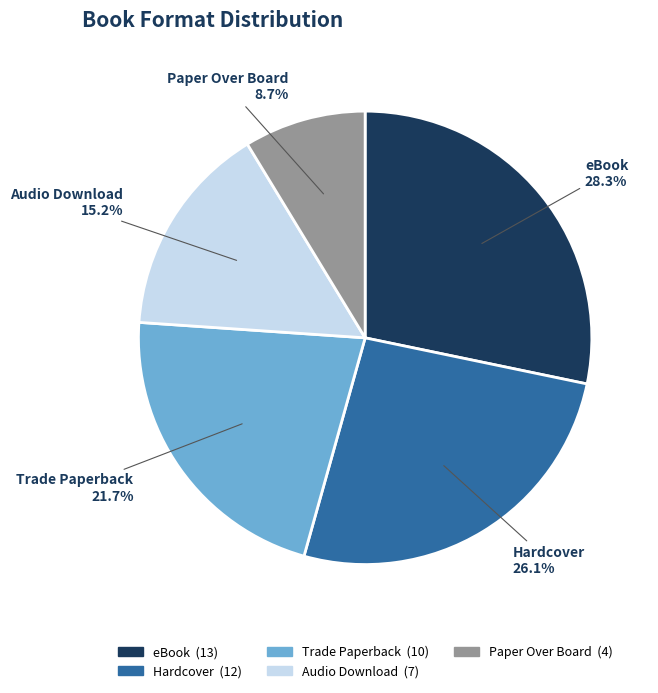

Which has a higher value, Trade Paperback or eBook?

eBook